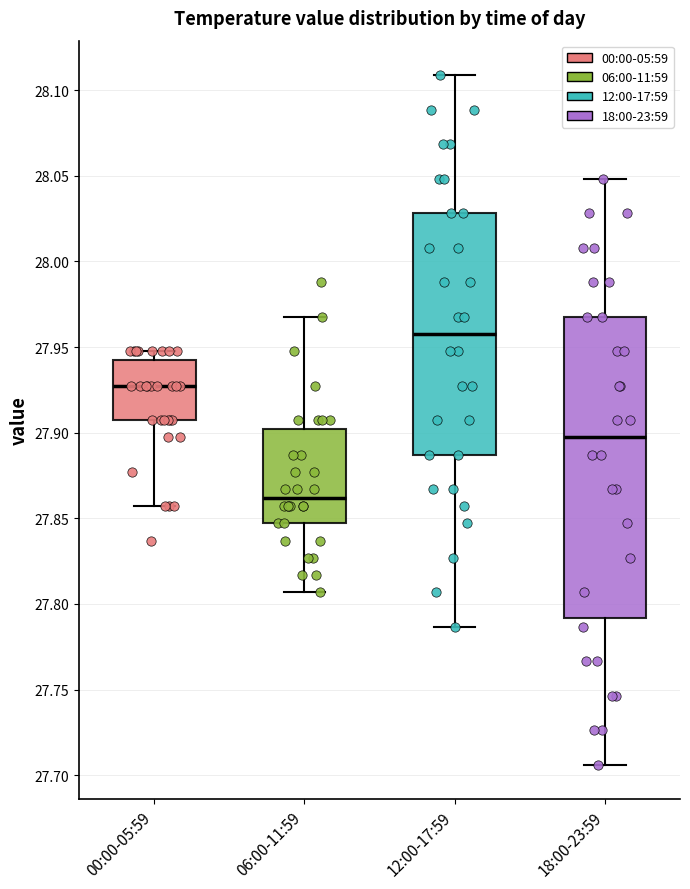

Reading left to right, read every box against the y-axis: the position of its median line, the range the box covers, and the ends of its whiskers. The values are not printed on the chart, so give them approximately, as read against the axis.

00:00-05:59: median 27.930, box 27.905 to 27.945, whiskers 27.855 to 27.950
06:00-11:59: median 27.860, box 27.845 to 27.900, whiskers 27.805 to 27.970
12:00-17:59: median 27.960, box 27.885 to 28.030, whiskers 27.785 to 28.110
18:00-23:59: median 27.895, box 27.790 to 27.970, whiskers 27.705 to 28.050